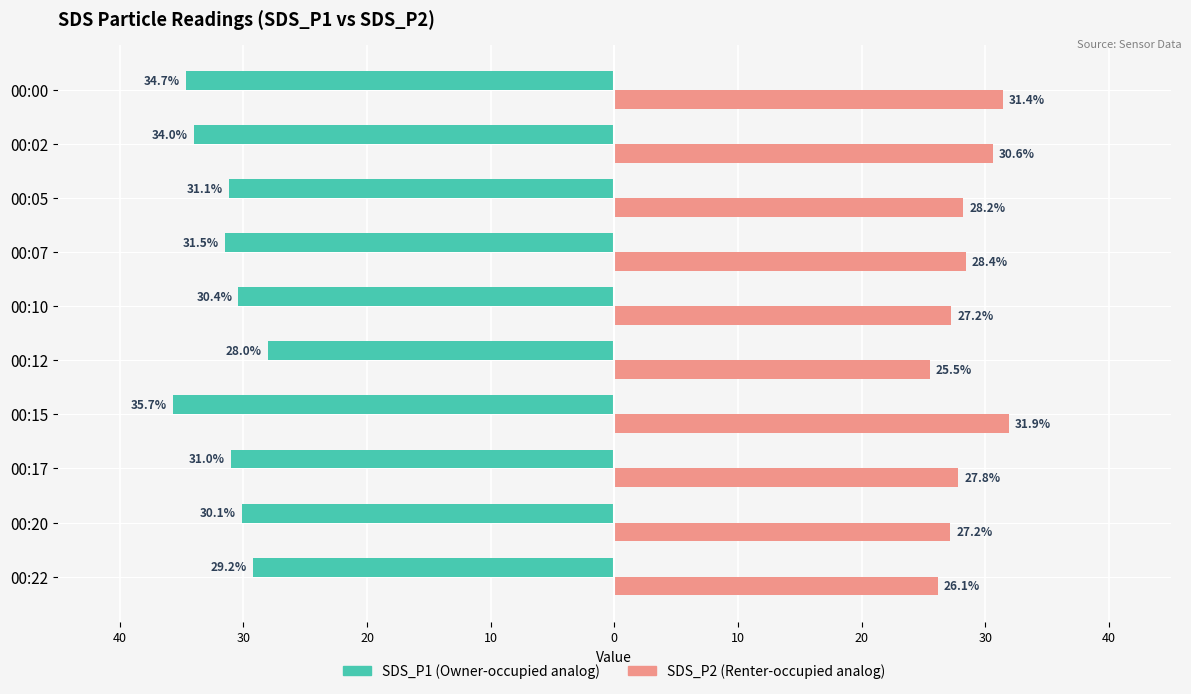

What is the value of the SDS_P1 bar at the 4th from the left?

-31.5